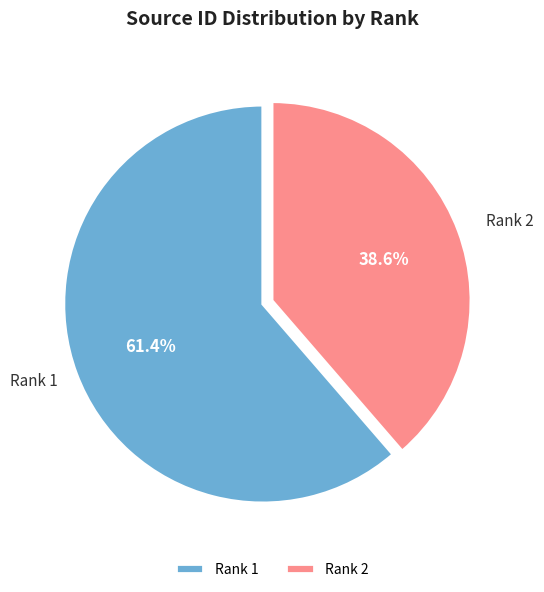

How much of the chart is everything except Rank 1?

38.6%